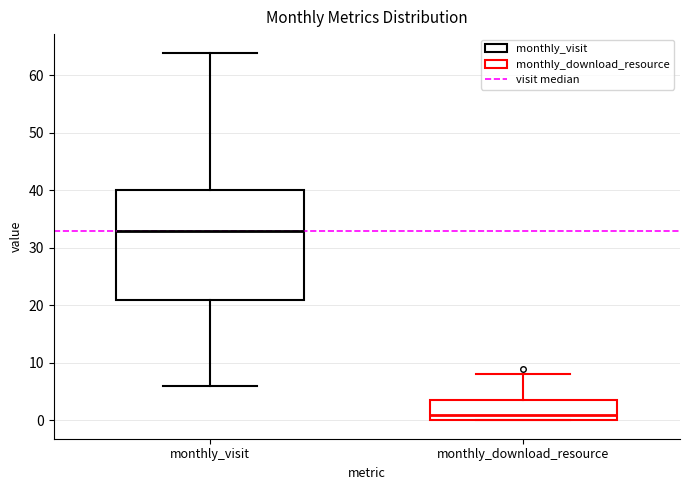

Which box has the highest median line?

monthly_visit